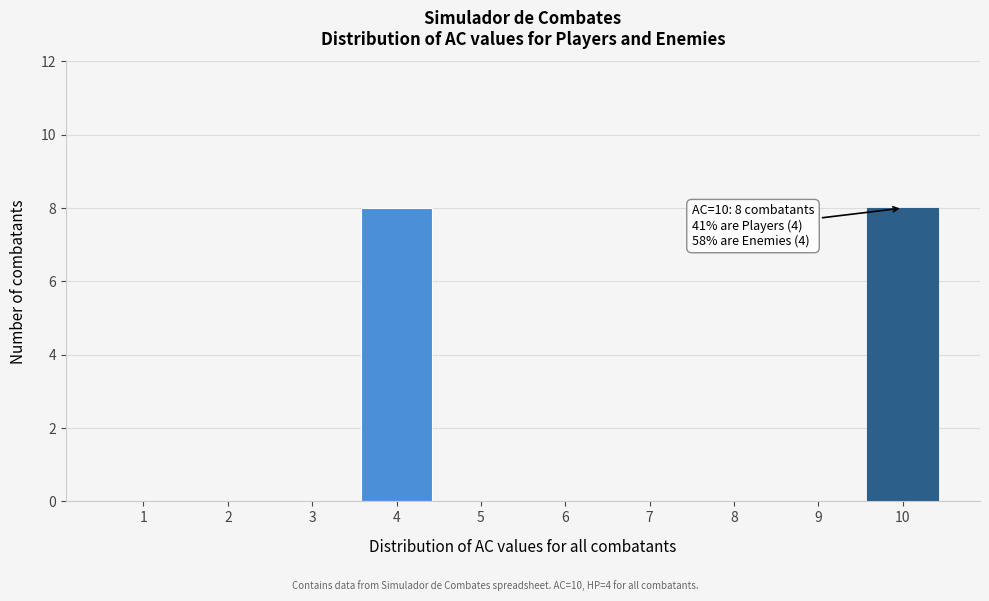

Reading left to right, what are all the values shown in this chart?

1=0	2=0	3=0	4=8	5=0	6=0	7=0	8=0	9=0	10=8